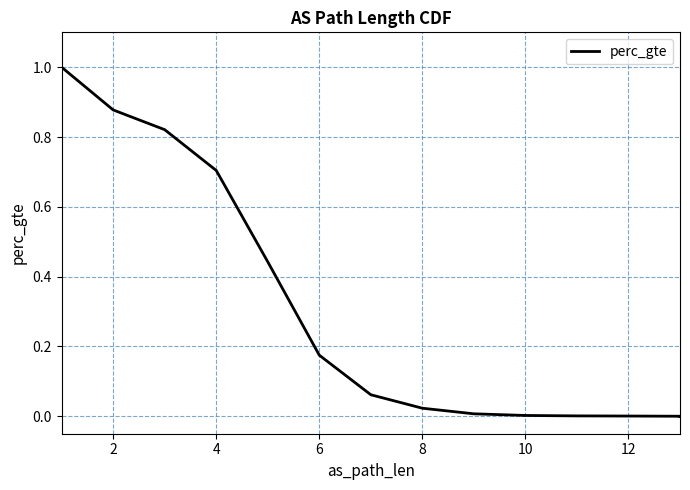

What is the difference between the maximum and minimum values?

1.0